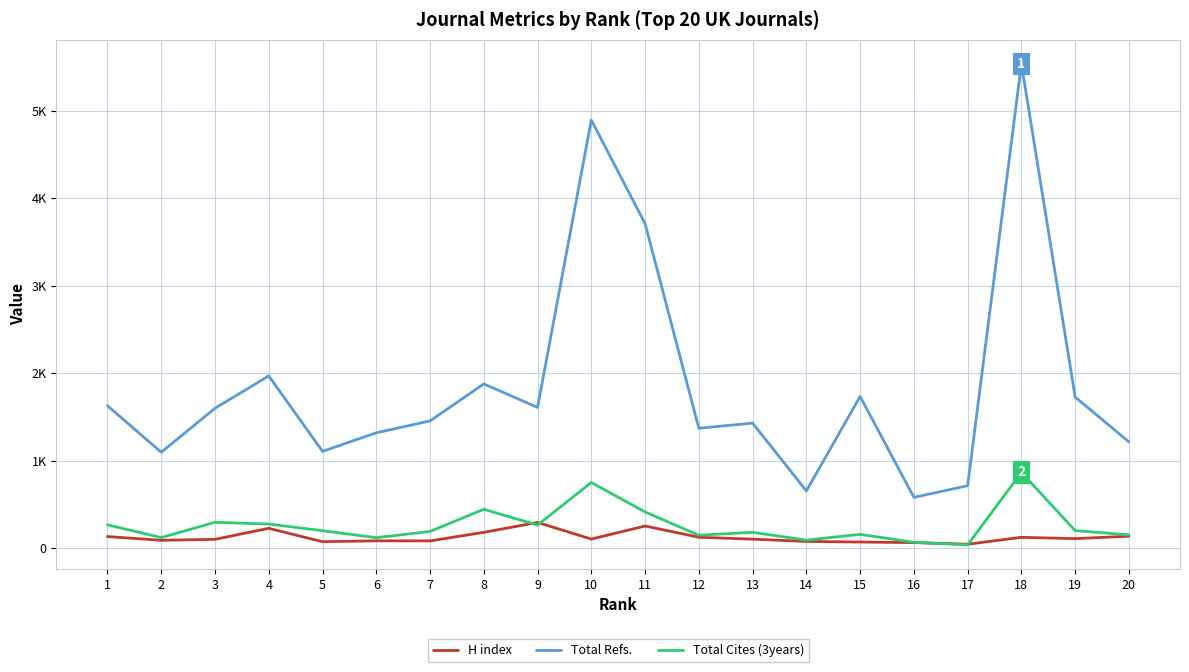

What are all the series names shown in the legend?

H index, Total Refs., Total Cites (3years)